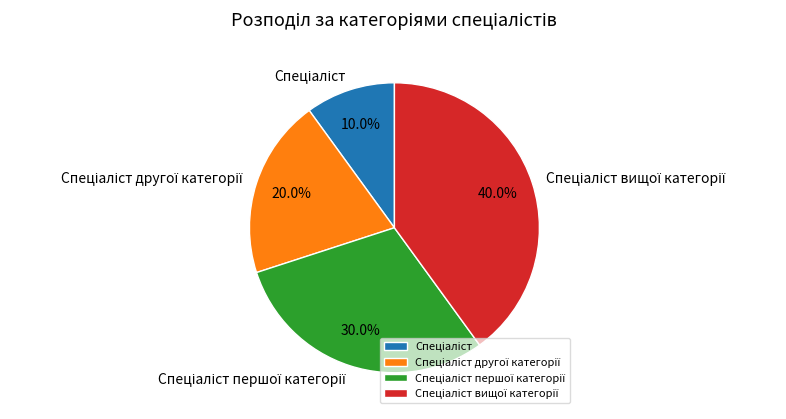

Is there any slice that represents more than half of the pie?

No